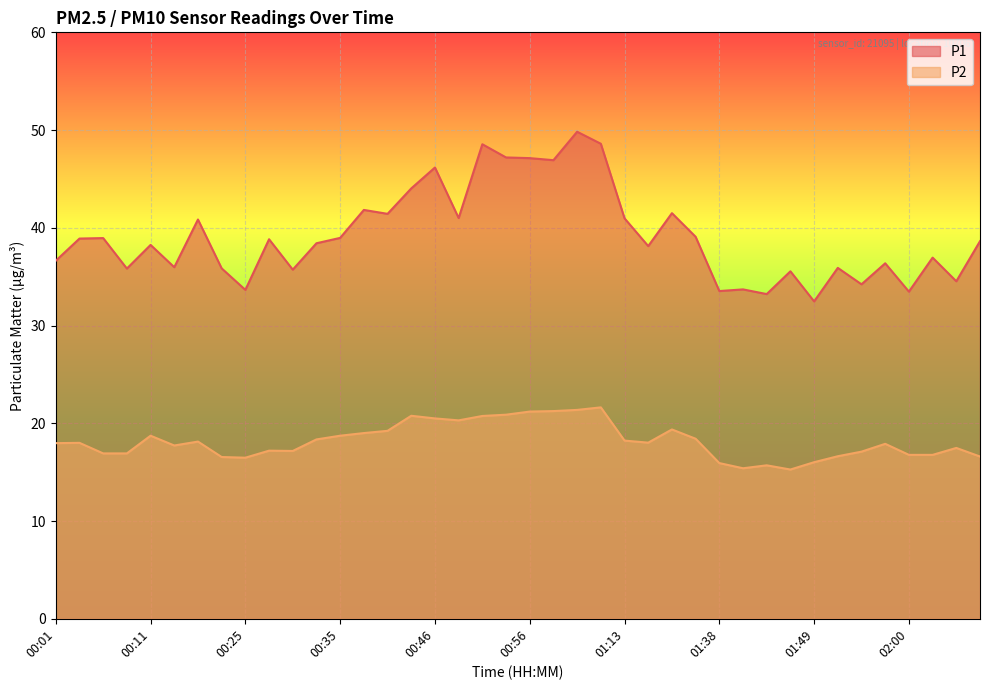

Where is the first local maximum for P1?

00:06